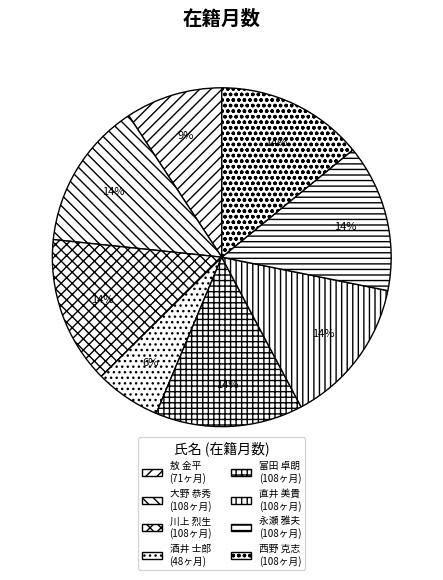

Rank the categories by value from highest to lowest.

大野 恭秀, 川上 烈生, 富田 卓朗, 直井 美貴, 永瀬 雅夫, 西野 克志, 敖 金平, 酒井 士郎